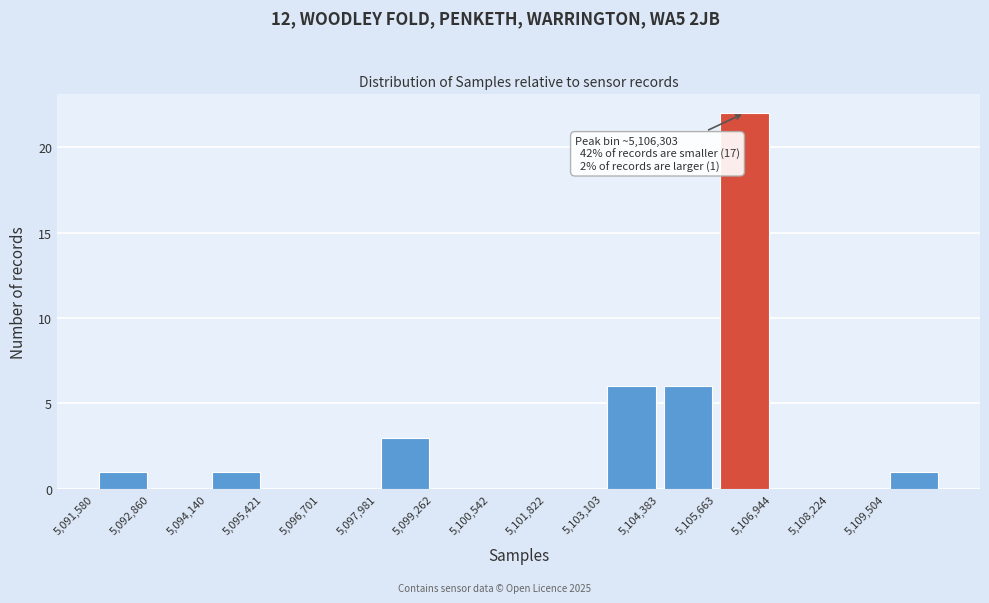

Which range on the x-axis has the tallest bar?

5105600 to 5107000